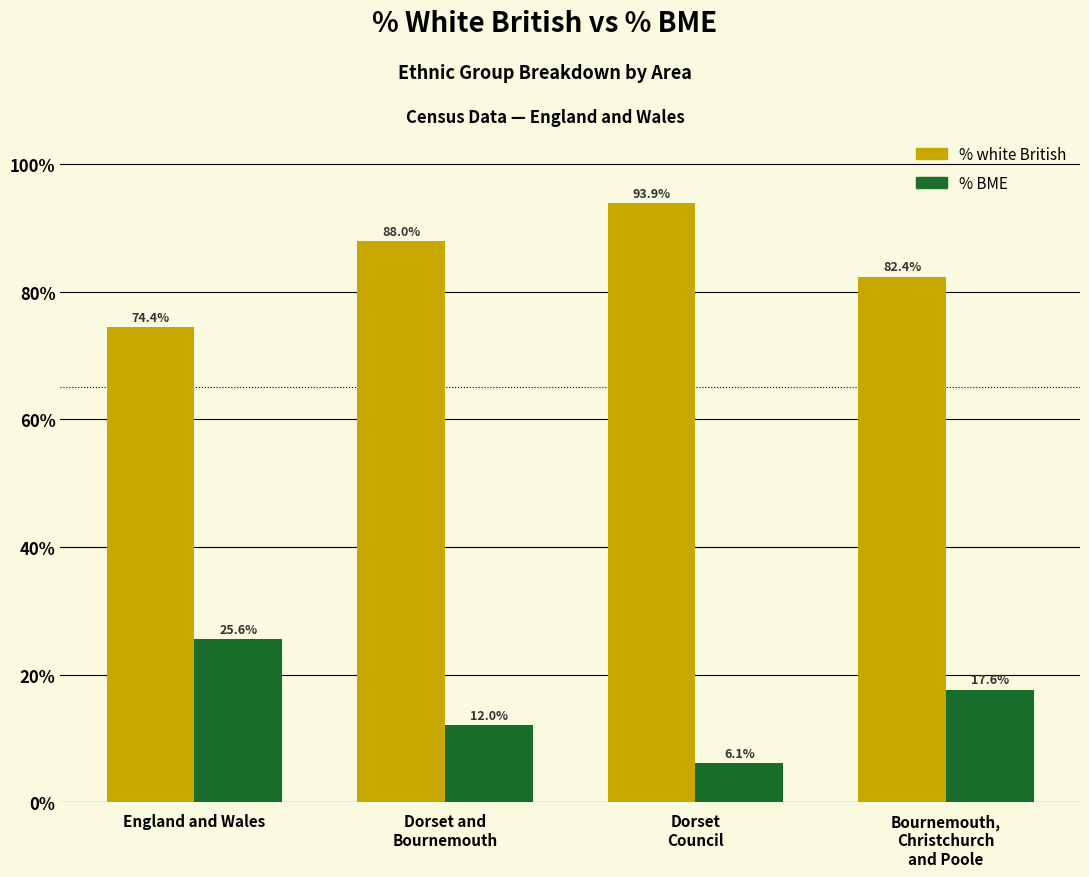

Where does the % white British series first go above 87?

Dorset and
Bournemouth